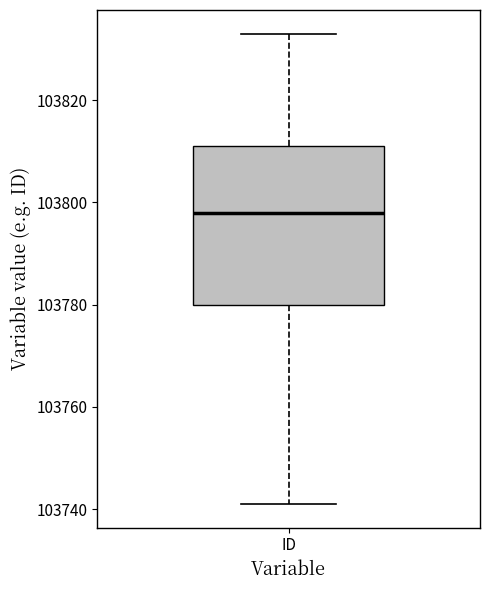

Transcribe this box plot: give where the median line is, the range the box spans, and where the two whiskers end, as read against the y-axis. The values are not printed on the chart, so give them approximately, as read against the axis.

median 103798, box 103780 to 103812, whiskers 103742 to 103834